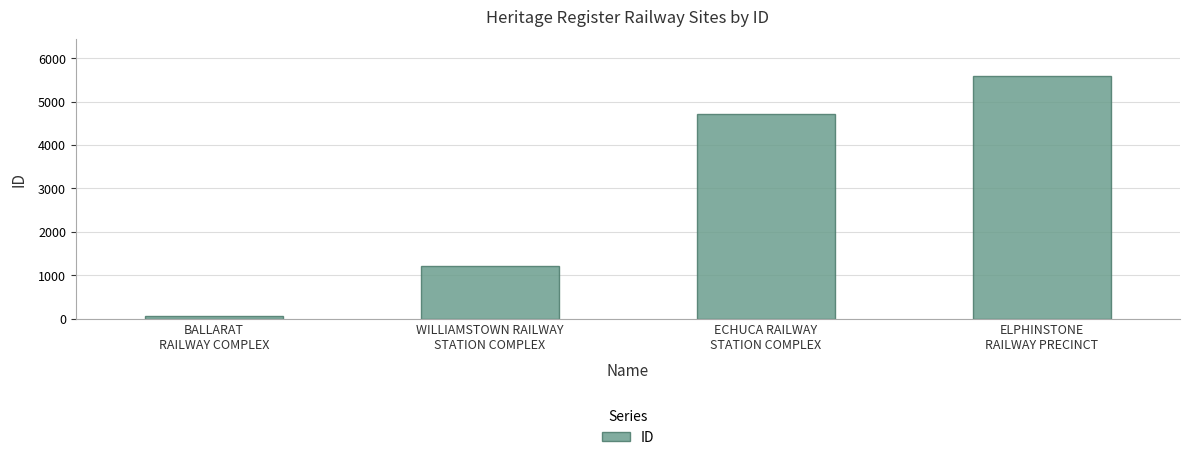

True or false: the data shows 376 at WILLIAMSTOWN RAILWAY
STATION COMPLEX.

False